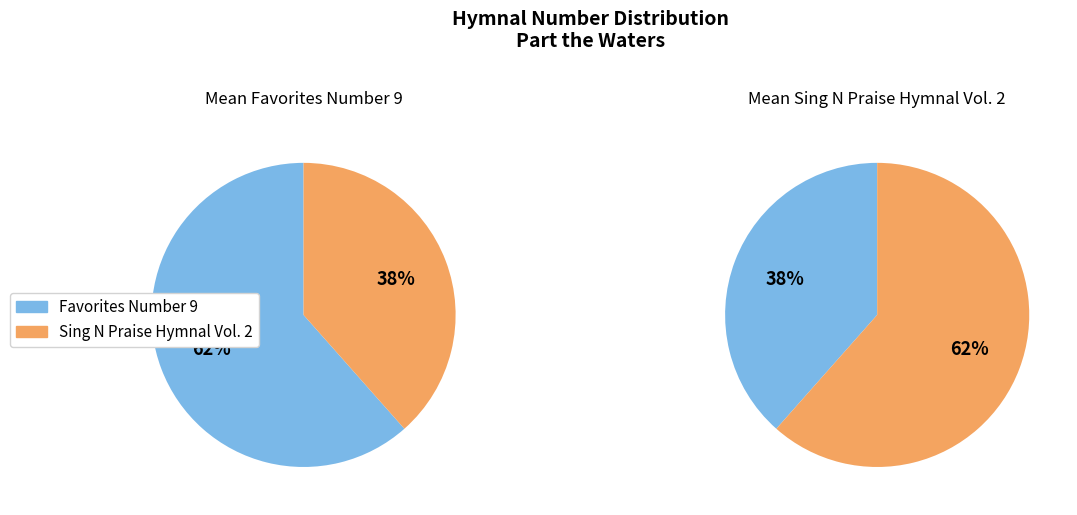

The Favorites Number 9 slice represents 62% of the pie. True or false?

True